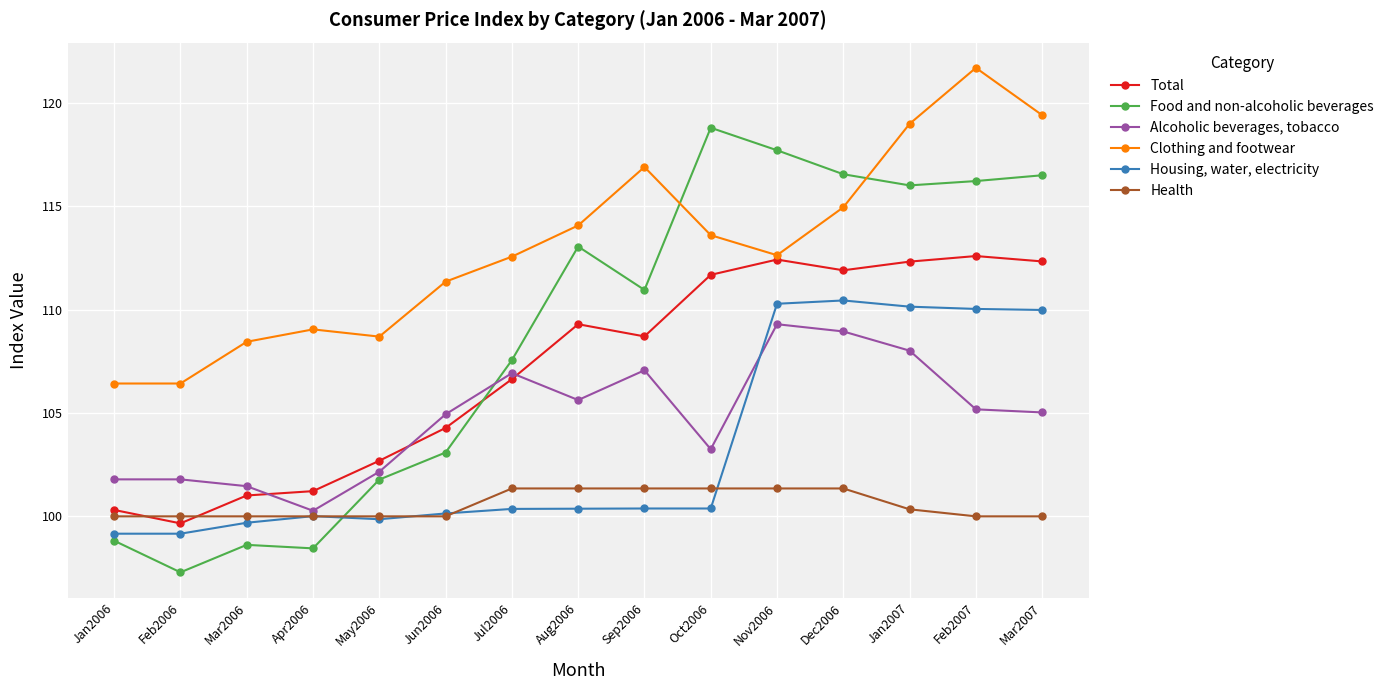

True or false: Clothing and footwear and Housing, water, electricity cross at least once.

False